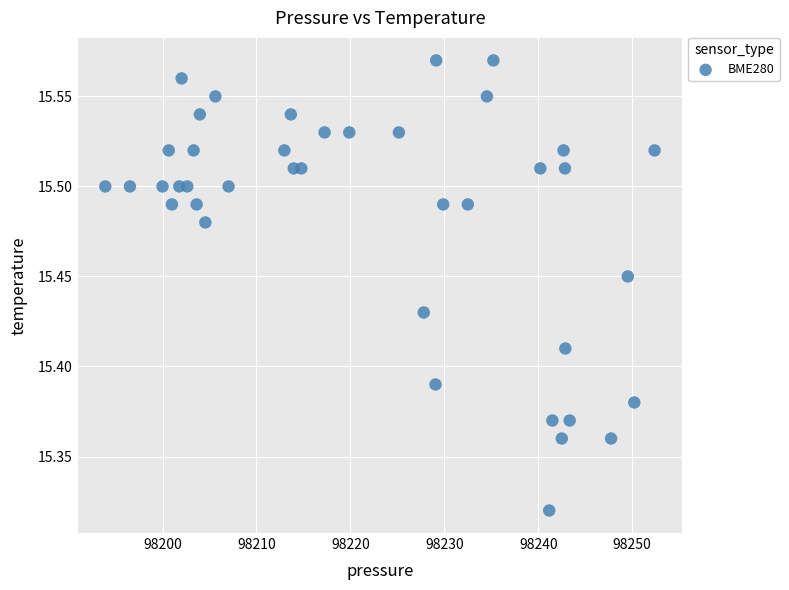

What is the range of X values (max minus min)?

58.5